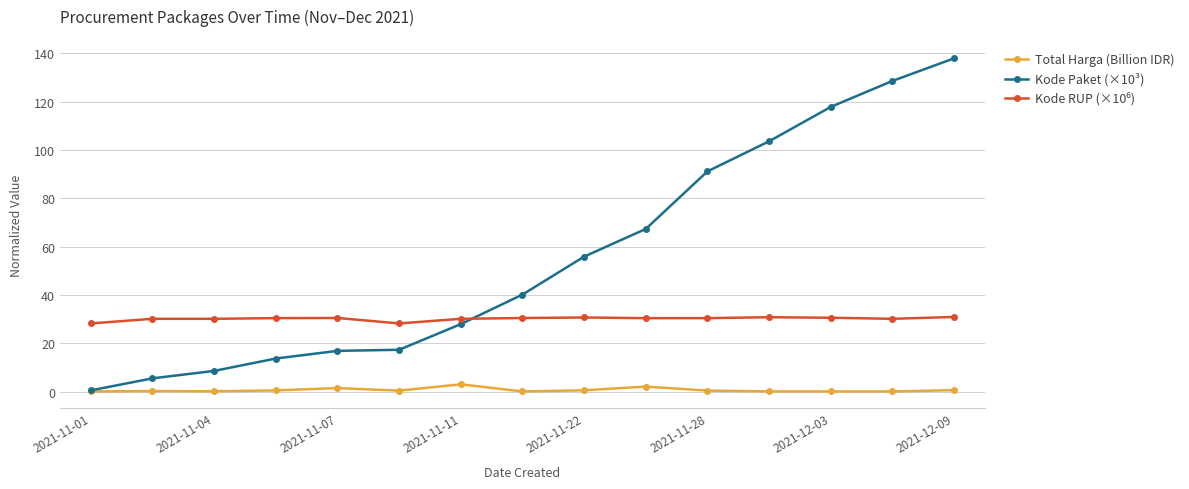

What is the value of the Kode Paket (×10³) point at the 9th from the left?

55.8